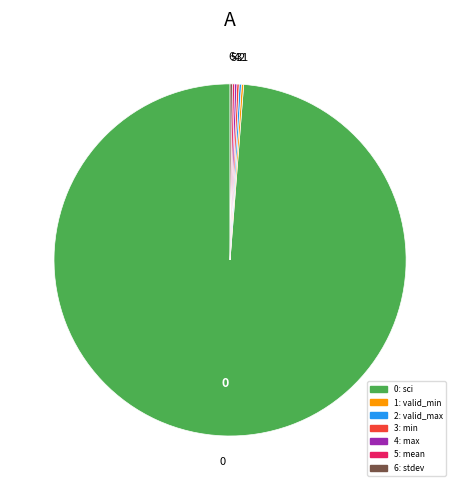

Is there a majority slice in this chart?

Yes